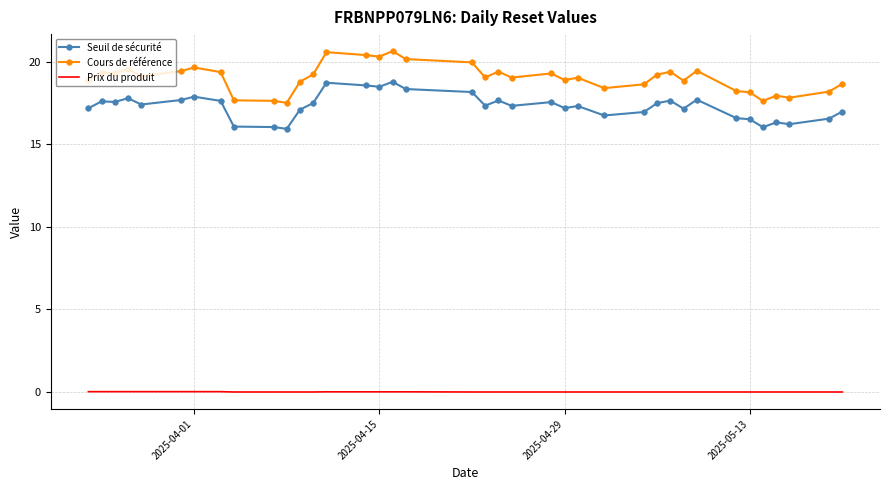

What is the difference between the maximum and minimum values in the Seuil de sécurité series?

2.8